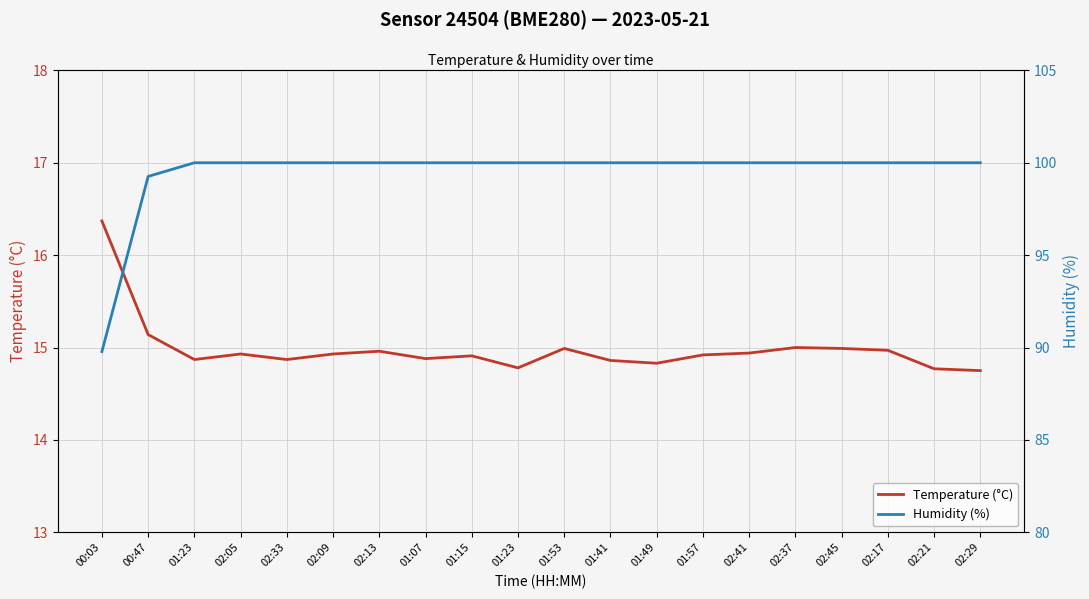

Reading right to left, transcribe all the data shown in this chart.

Temperature (°C): 14.8	14.8	15.0	15.0	15.0	14.9	14.9	14.8	14.9	15.0	14.8	14.9	14.9	15.0	14.9	14.9	14.9	14.9	15.1	16.4
Humidity (%): 100.0	100.0	100.0	100.0	100.0	100.0	100.0	100.0	100.0	100.0	100.0	100.0	100.0	100.0	100.0	100.0	100.0	100.0	99.3	89.8